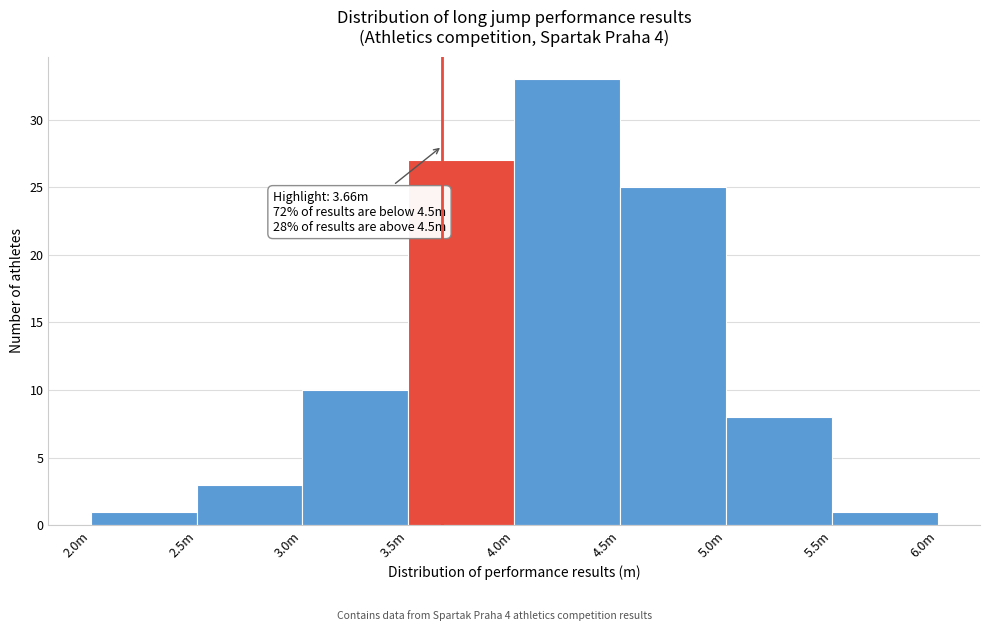

Reading left to right, what are all the values shown in this chart?

2.0m=1	2.5m=3	3.0m=10	3.5m=27	4.0m=33	4.5m=25	5.0m=8	5.5m=1